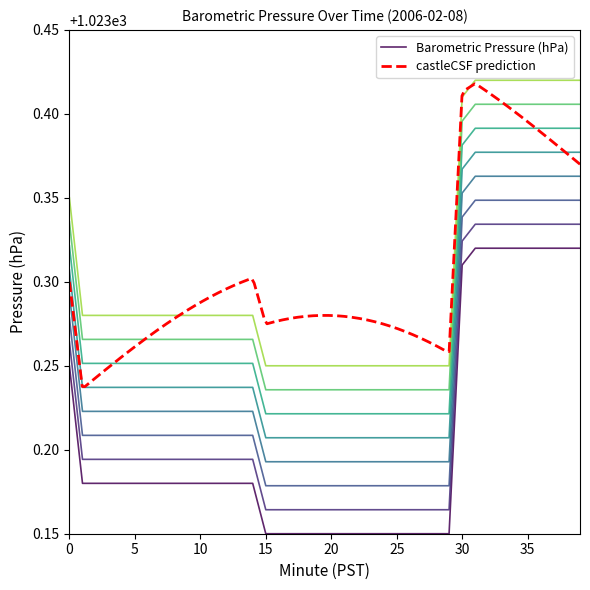

The value at 24 is 1023.2. True or false?

True